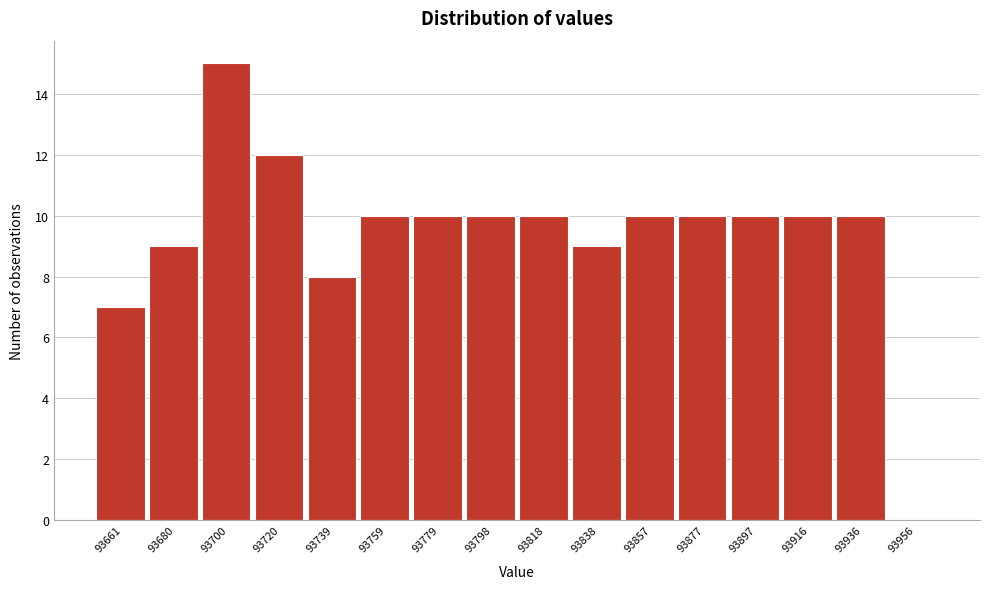

Reading right to left, list all the values displayed in this chart.

93956=0	93936=10	93916=10	93897=10	93877=10	93857=10	93838=9	93818=10	93798=10	93779=10	93759=10	93739=8	93720=12	93700=15	93680=9	93661=7